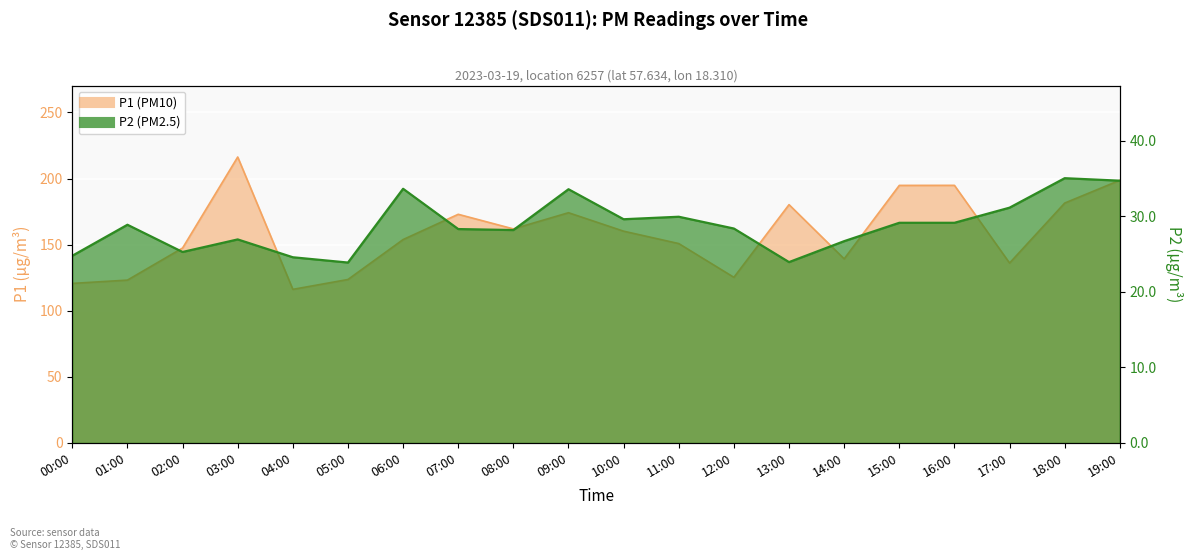

Which category has the highest value across all series?

03:00